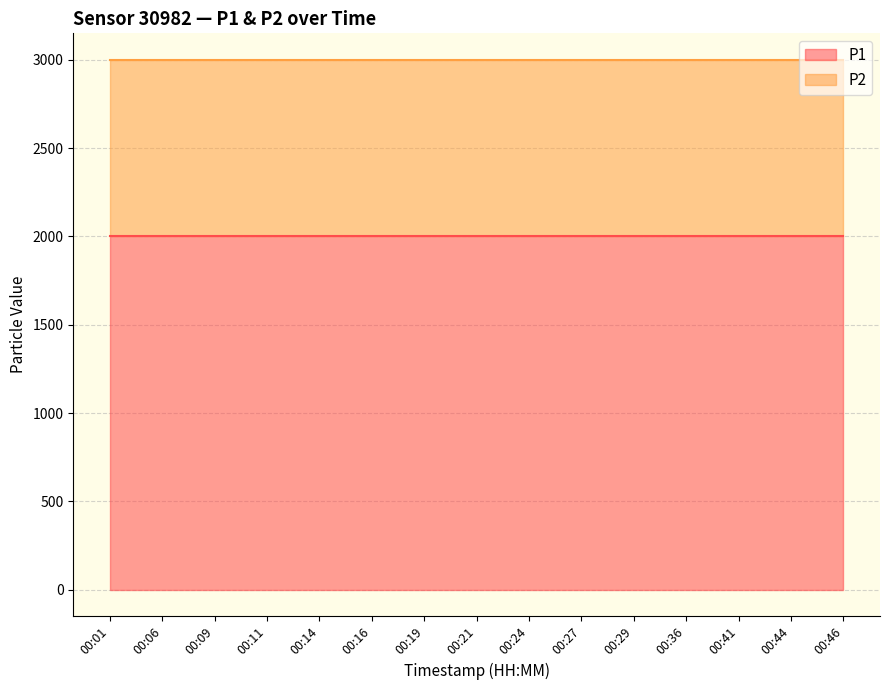

What are all the series names shown in the legend?

P1, P2